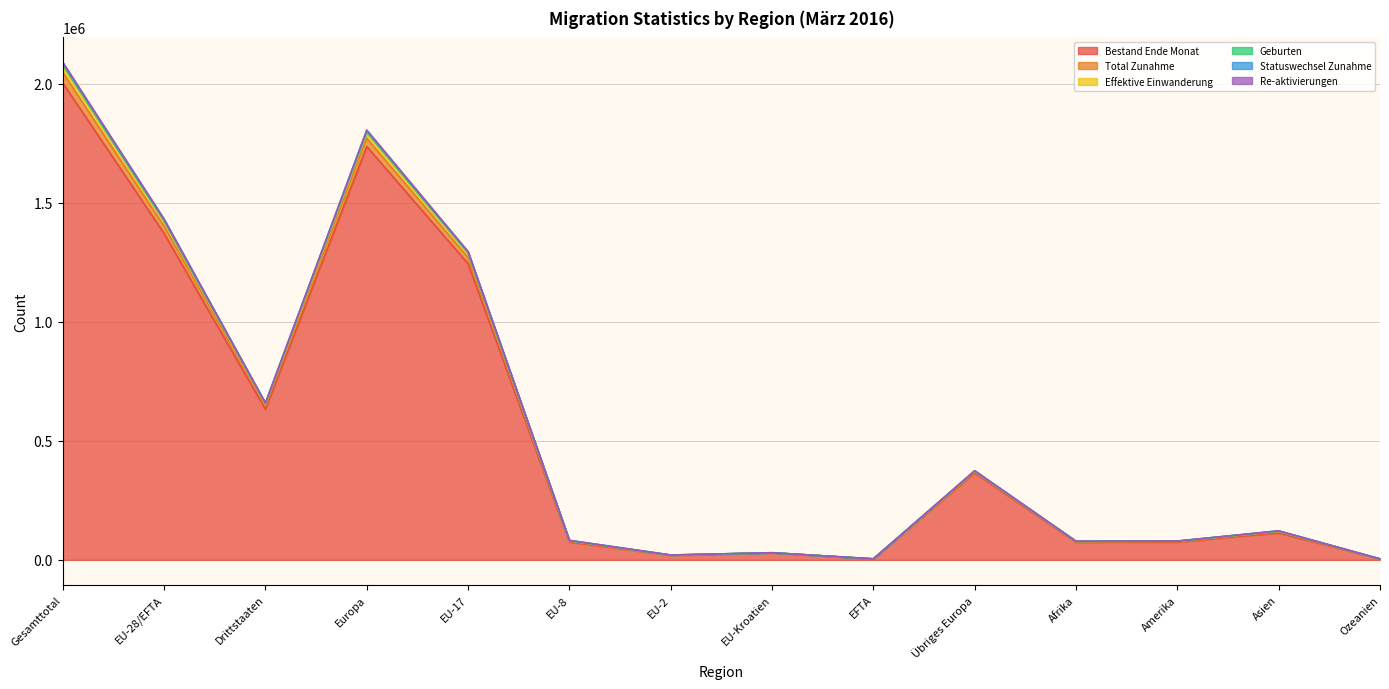

How many lines are shown in the chart?

6